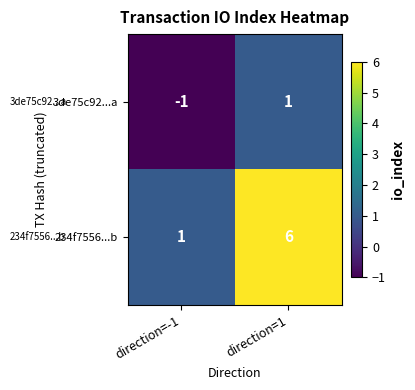

What is the spread (max minus min) of values at direction=-1?

2